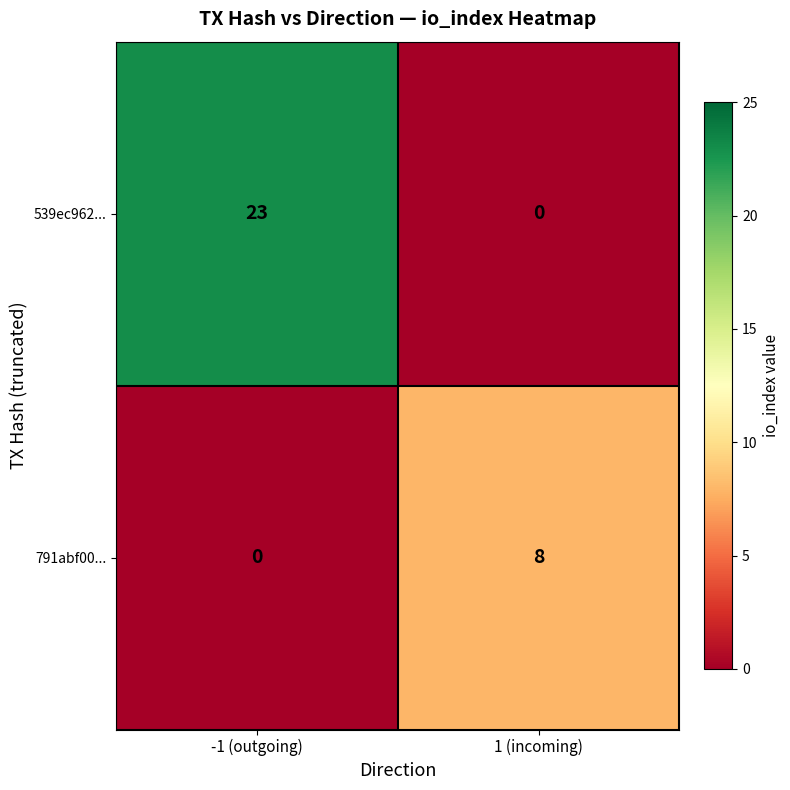

How many positive values does the 791abf00... series have?

1